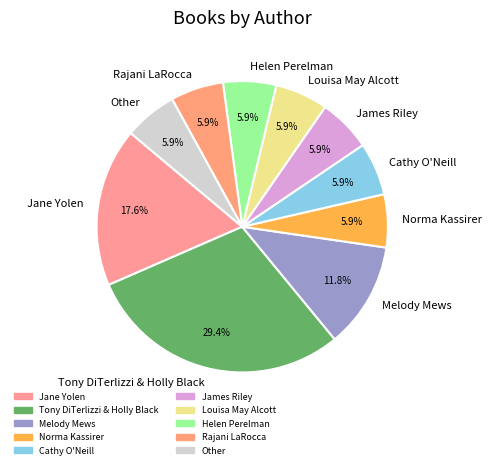

Which category has the biggest portion of the pie?

Tony DiTerlizzi & Holly Black